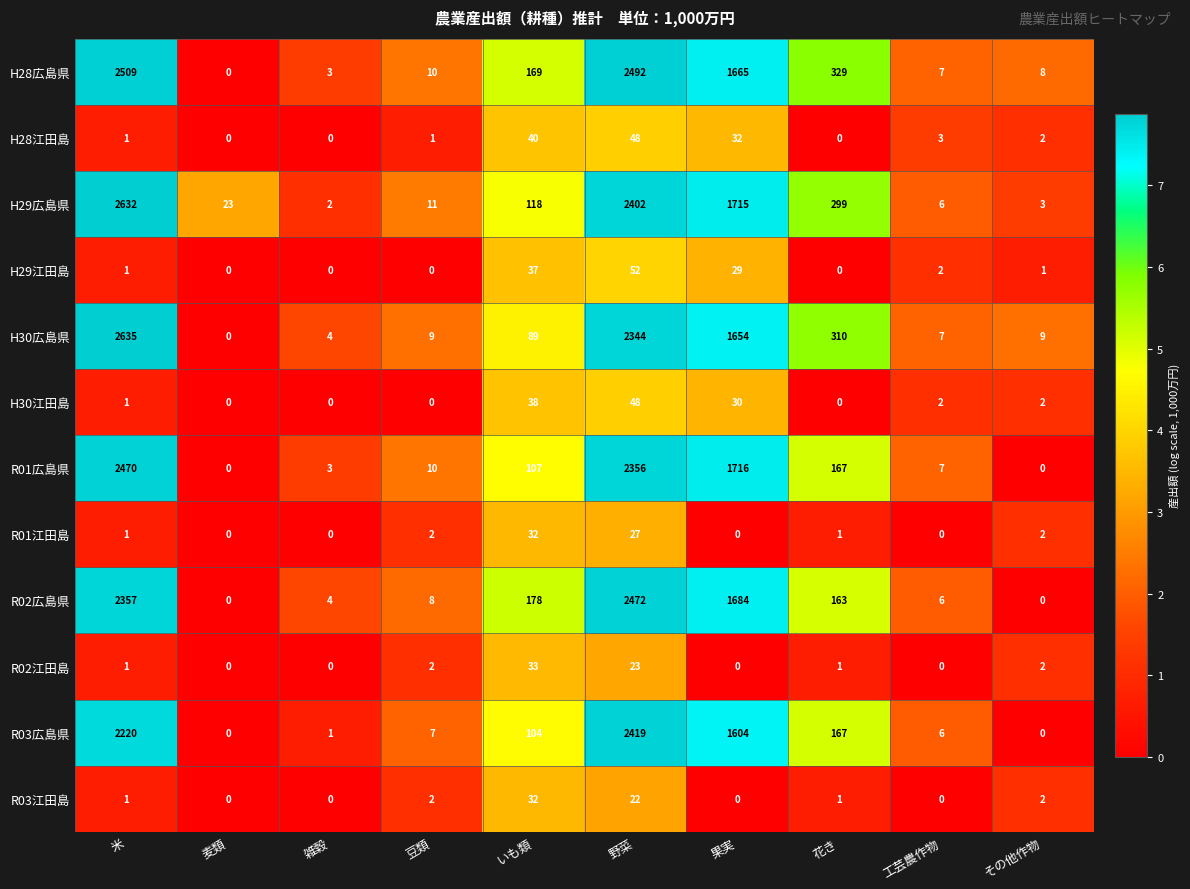

What is the greatest value displayed?

2635